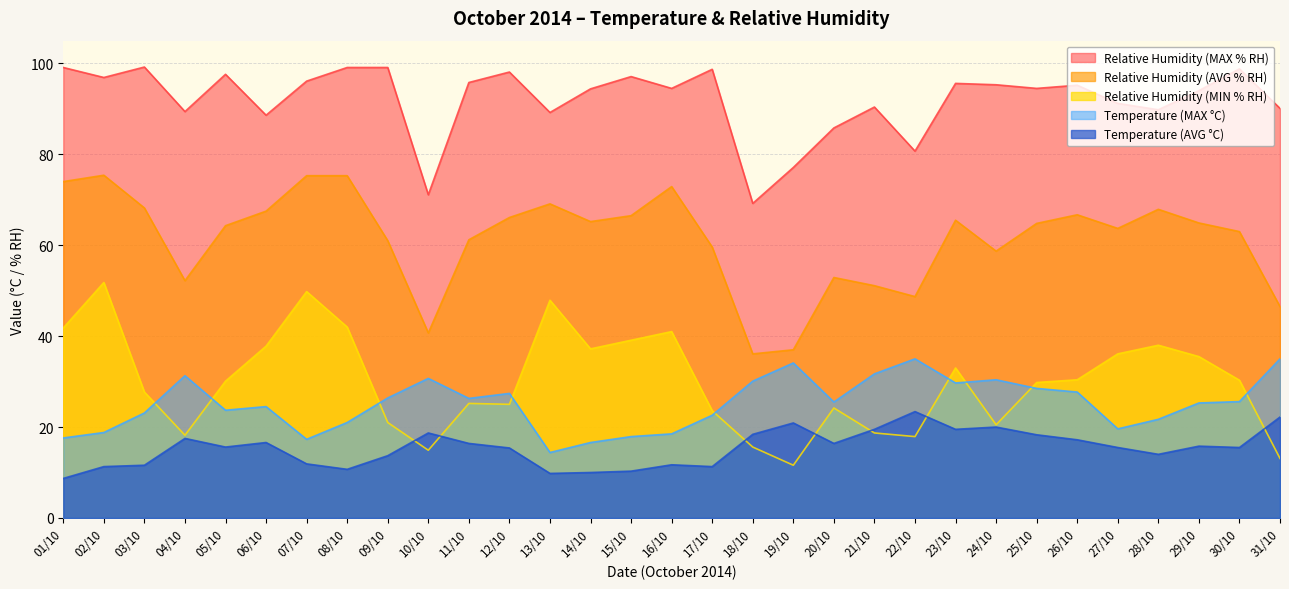

How many interior local peaks does the Relative Humidity (MIN % RH) series have?

8